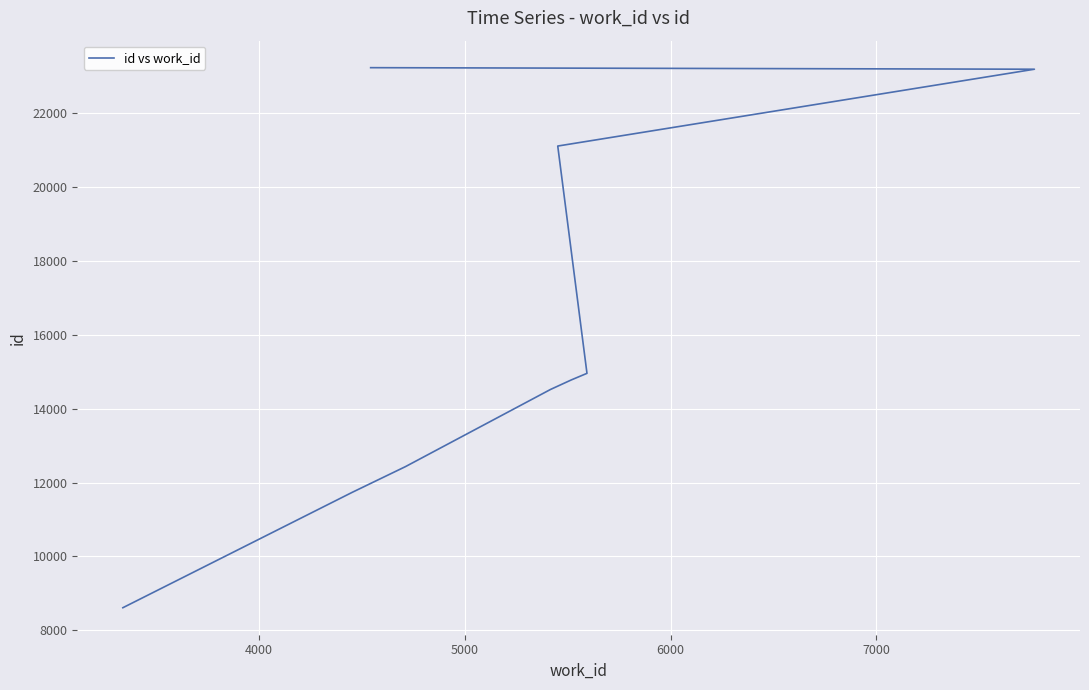

Reading left to right, list all the values displayed in this chart.

8610	11733	12430	14520	14778	14956	21110	23190	23232